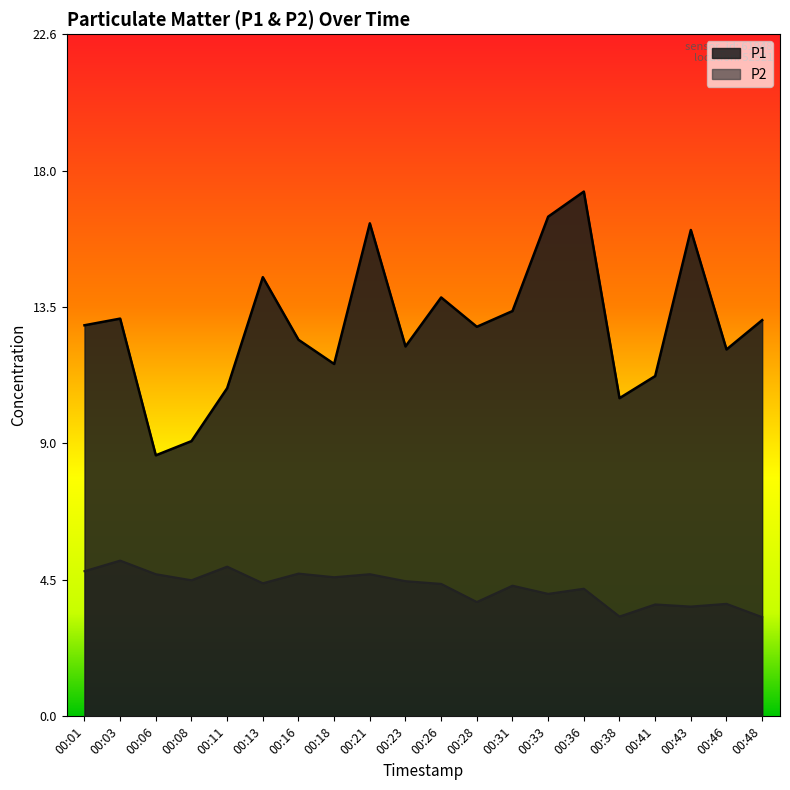

True or false: P2 has more than 1 points higher than both neighbors.

True